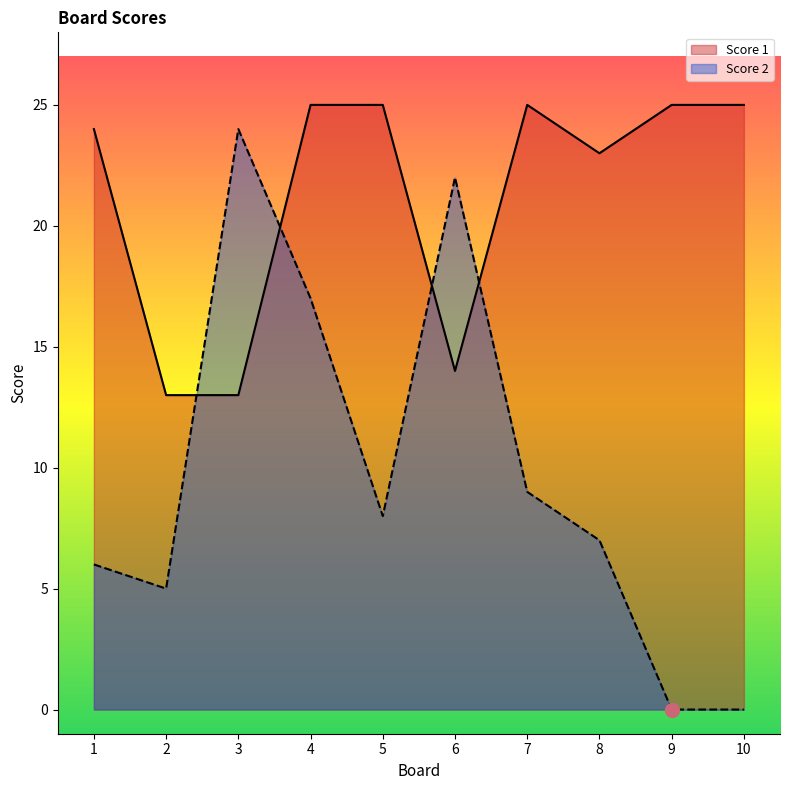

What is the sum of all Score 2 values?

98